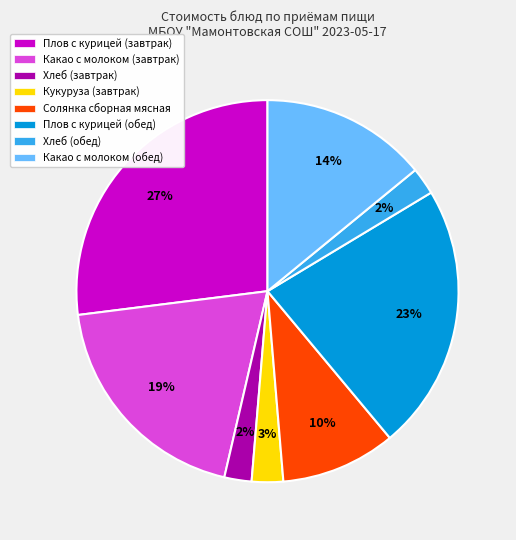

To the nearest percent, what is the difference between the largest and smallest slice percentages?

25%